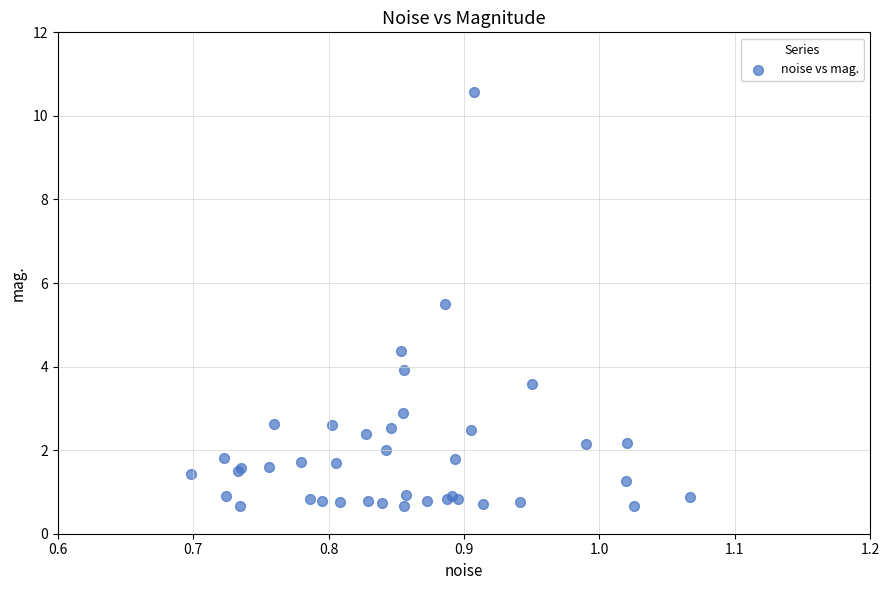

What Y value in the scatter plot is closest to 5?

5.5